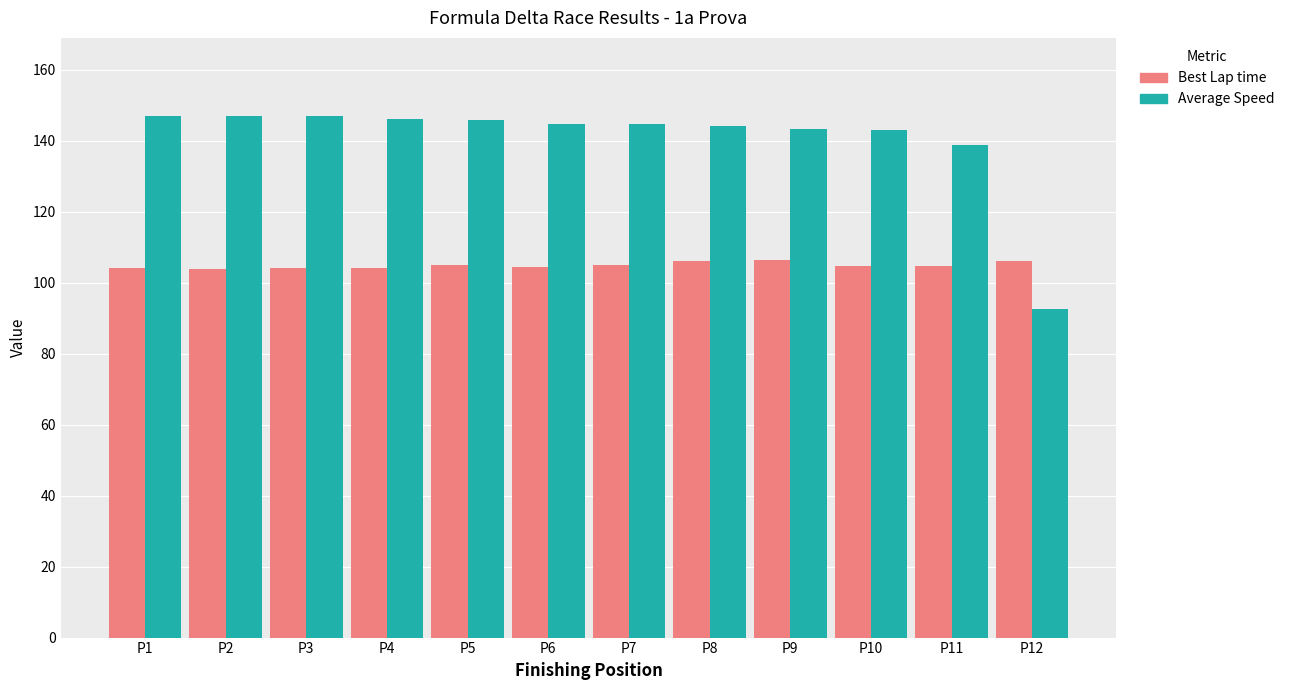

True or false: Best Lap time has a value of 167.1 at P11.

False